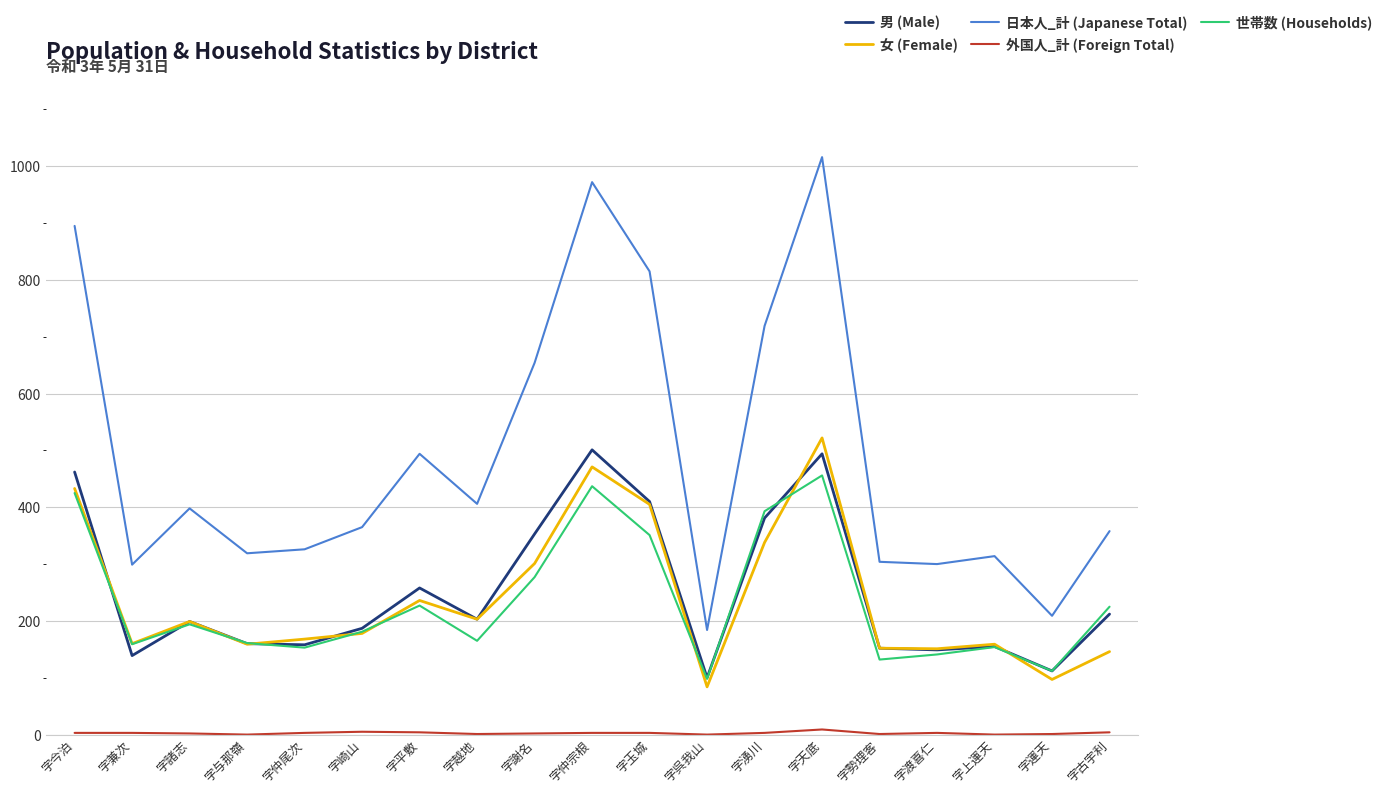

Where do 女 (Female) and 男 (Male) first cross each other?

字今泊 and 字兼次